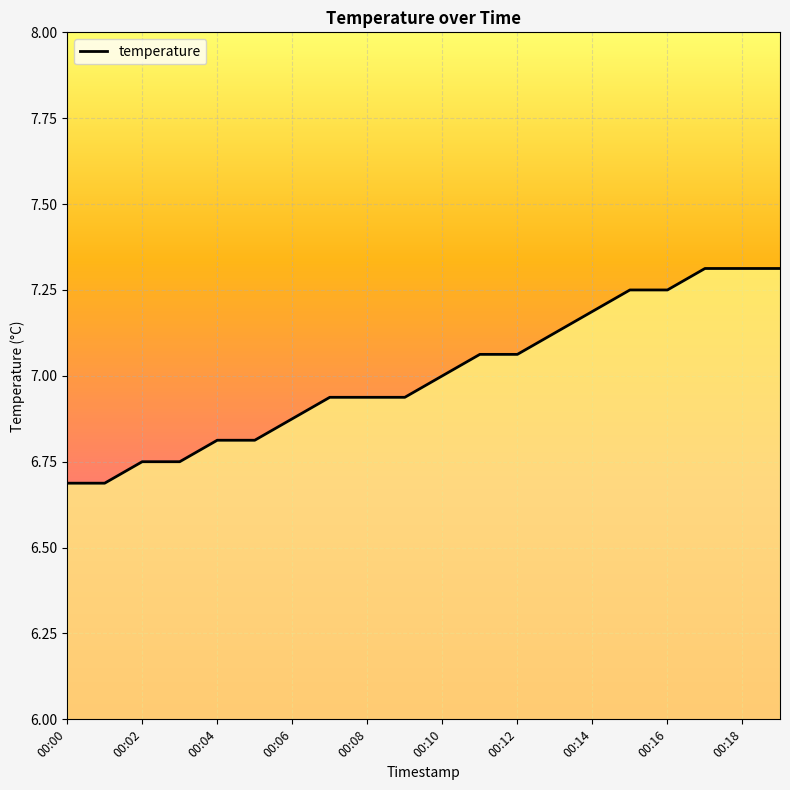

What is the average value?

7.0